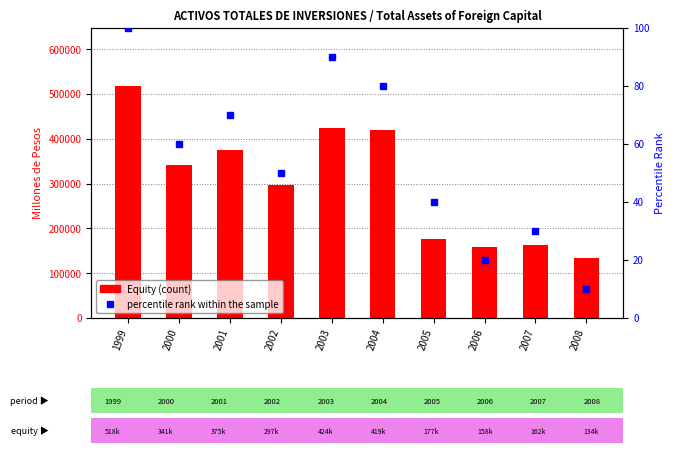

List the labels in order of Percentile rank within sample value, largest first.

1999, 2003, 2004, 2001, 2000, 2002, 2005, 2007, 2006, 2008